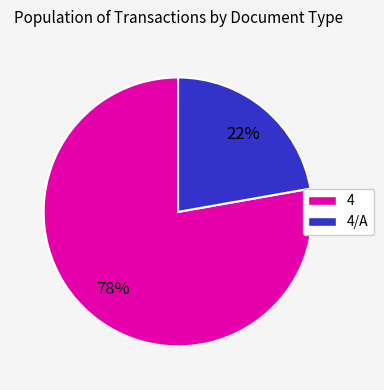

Count the number of slices in the pie.

2